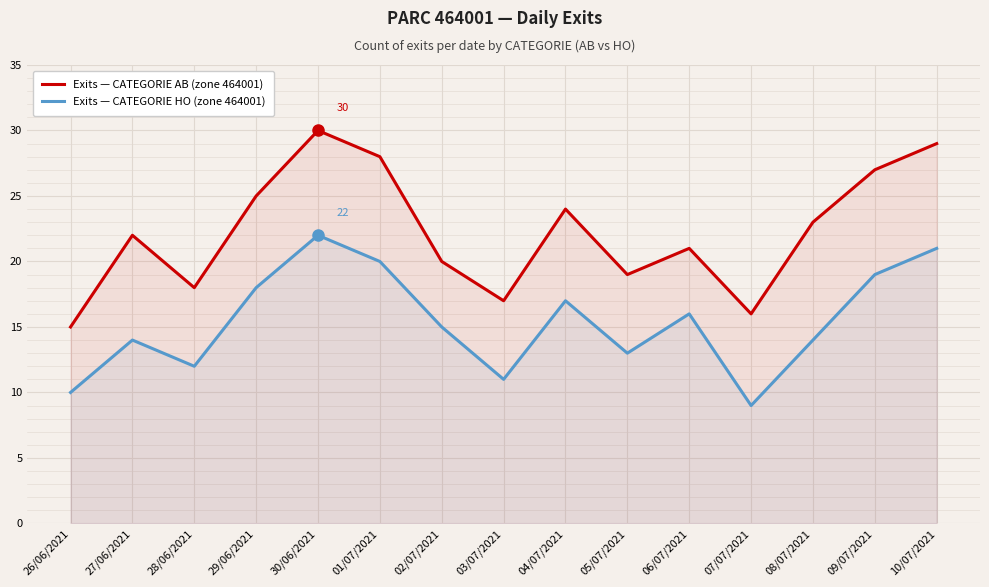

True or false: Exits — CATEGORIE HO (zone 464001) has more than 1 points higher than both neighbors.

True